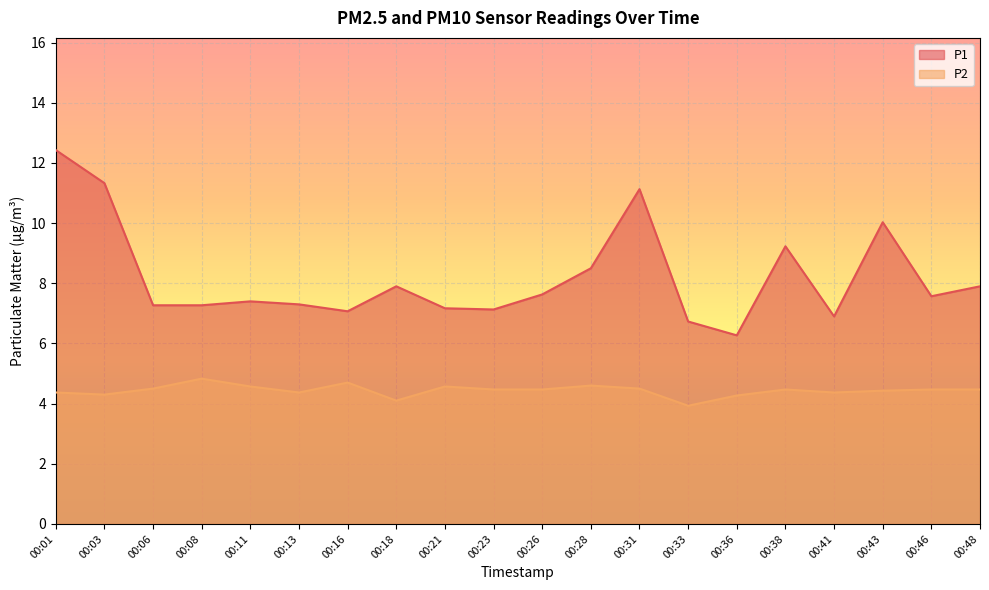

Reading left to right, extract all data points from this chart.

P1: 12.4	11.3	7.3	7.3	7.4	7.3	7.1	7.9	7.2	7.1	7.6	8.5	11.1	6.7	6.3	9.2	6.9	10.0	7.6	7.9
P2: 4.4	4.3	4.5	4.8	4.6	4.4	4.7	4.1	4.6	4.5	4.5	4.6	4.5	3.9	4.3	4.5	4.4	4.4	4.5	4.5